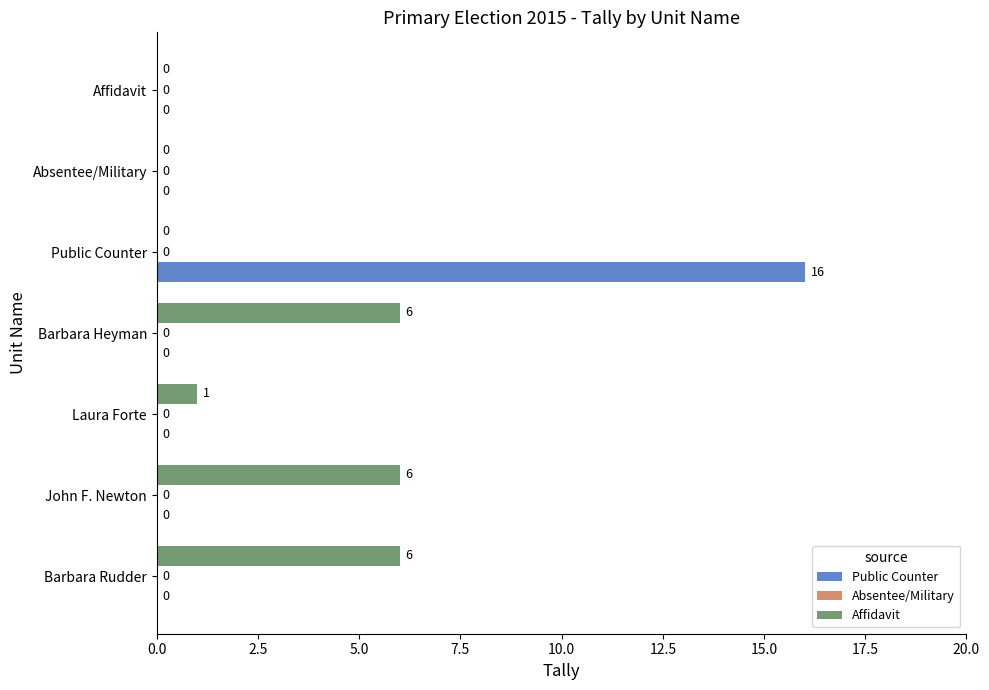

Between Barbara Rudder and Public Counter, which series saw the biggest shift?

Public Counter